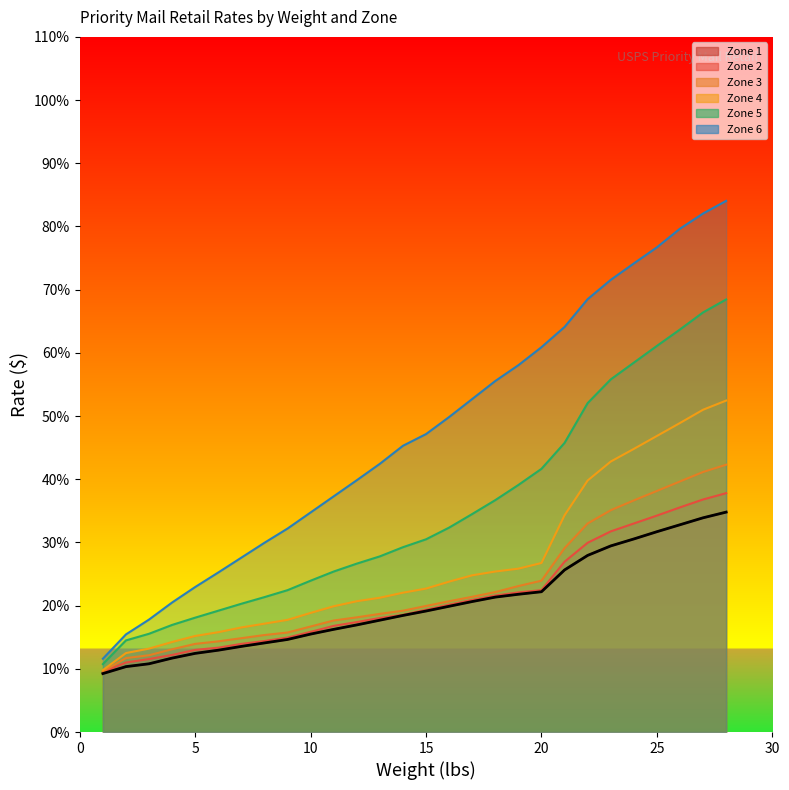

Between 15 and 5, which is larger?

15